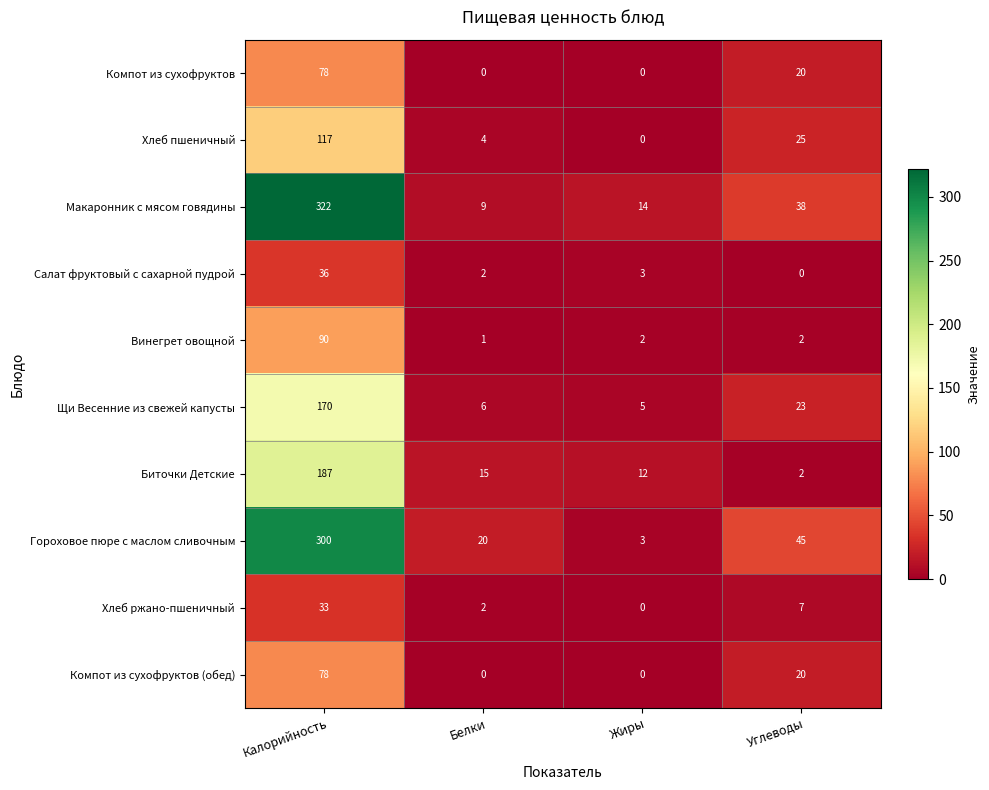

Is it true that Хлеб пшеничный equals 193 at Калорийность?

False